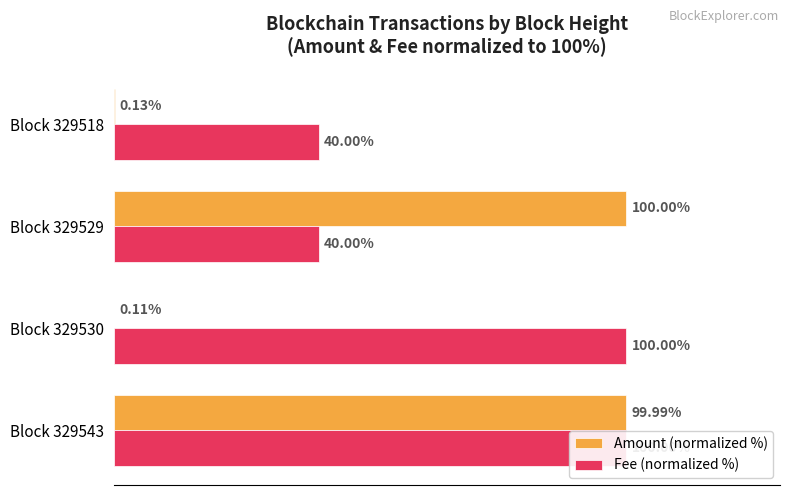

List the series in order of their overall mean, highest first.

Fee (normalized %), Amount (normalized %)